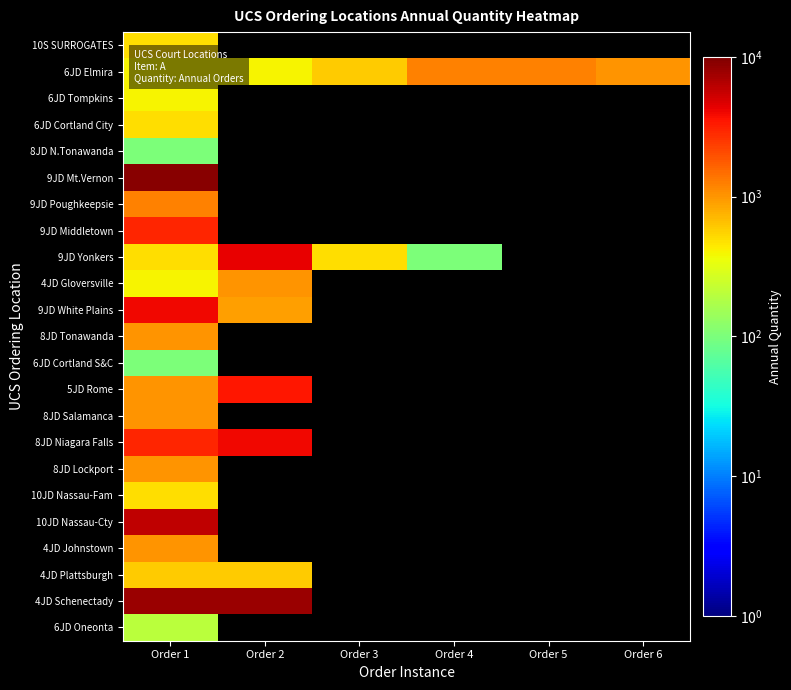

Is the value of 6JD Oneonta at Order 1 greater than the value of 9JD White Plains at Order 2?

No